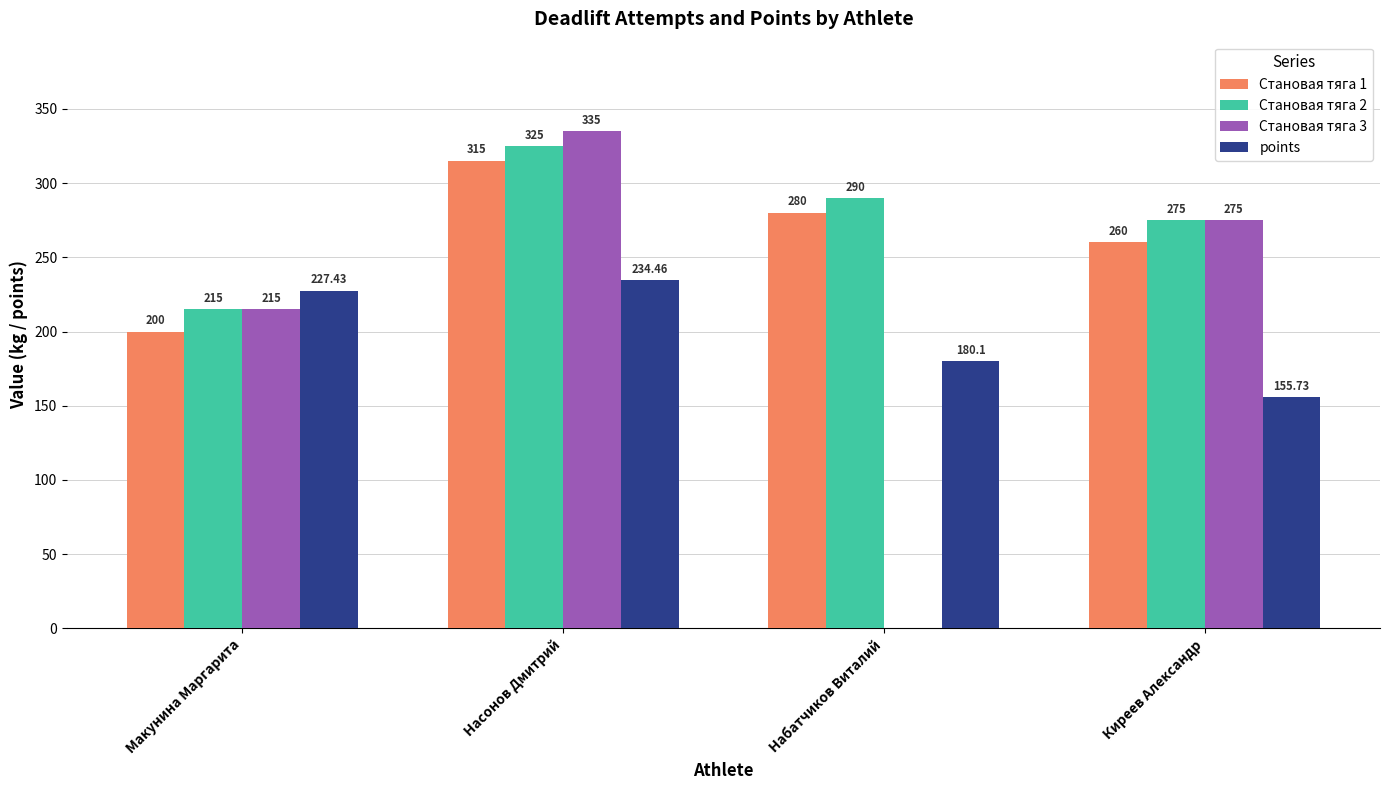

Reading left to right, what are all the values shown in this chart?

Становая тяга 1: 200.0	315.0	280.0	260.0
Становая тяга 2: 215.0	325.0	290.0	275.0
Становая тяга 3: 215.0	335.0	0.0	275.0
points: 227.4	234.5	180.1	155.7